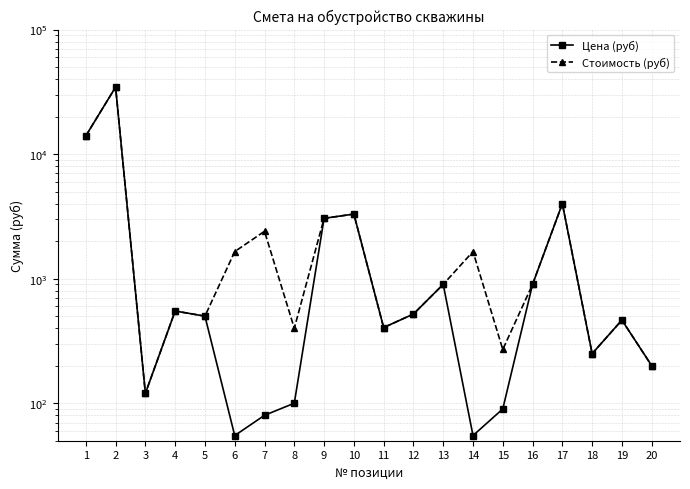

True or false: Стоимость (руб) has more than 1 interior local peaks.

True